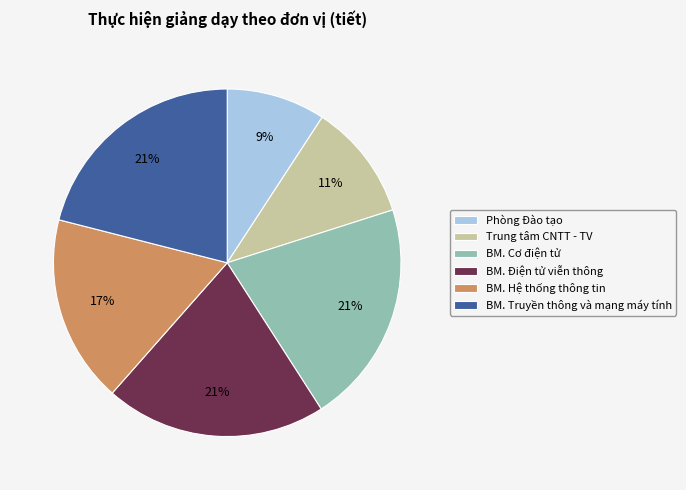

What is the ratio of the value at Phòng Đào tạo to the value at BM. Truyền thông và mạng máy tính?

0.4